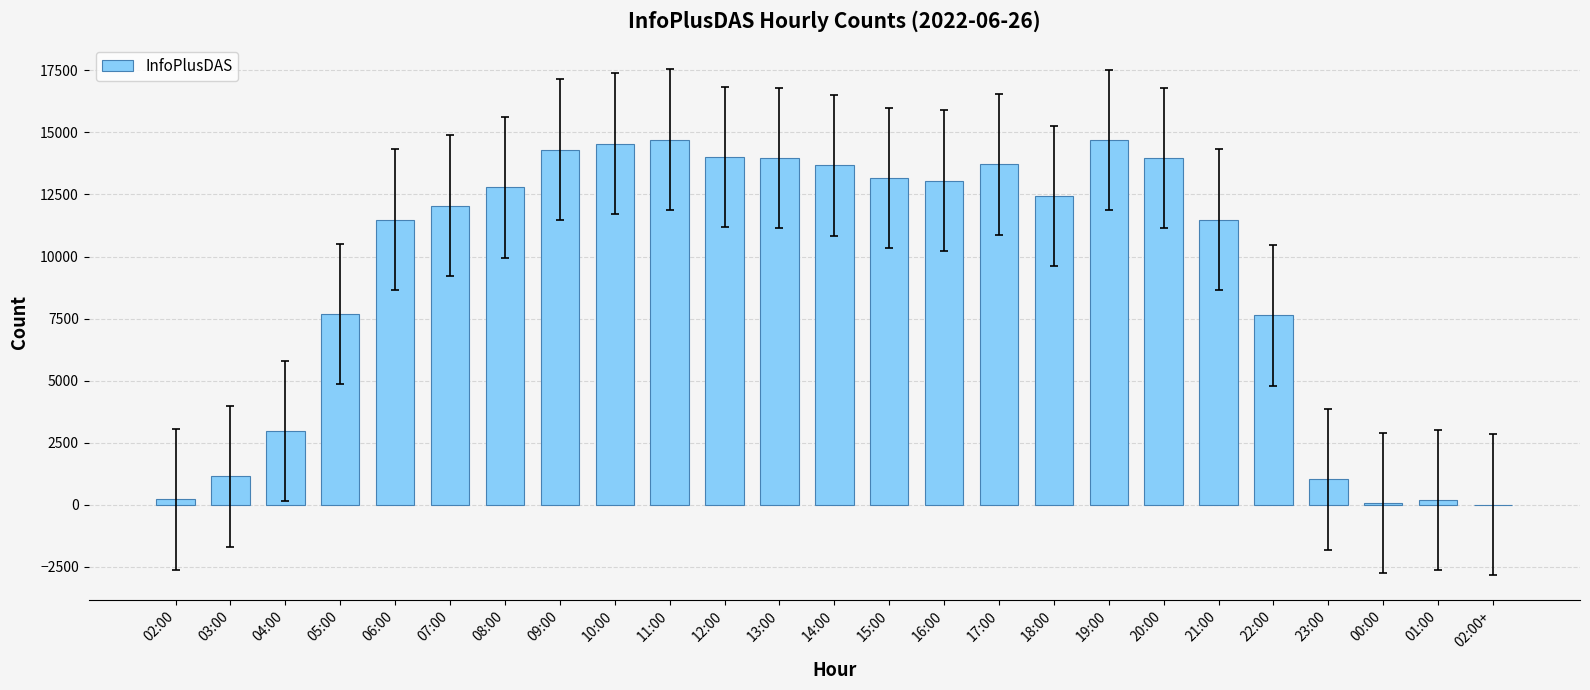

The chart shows a value of 4508 at 04:00. True or false?

False